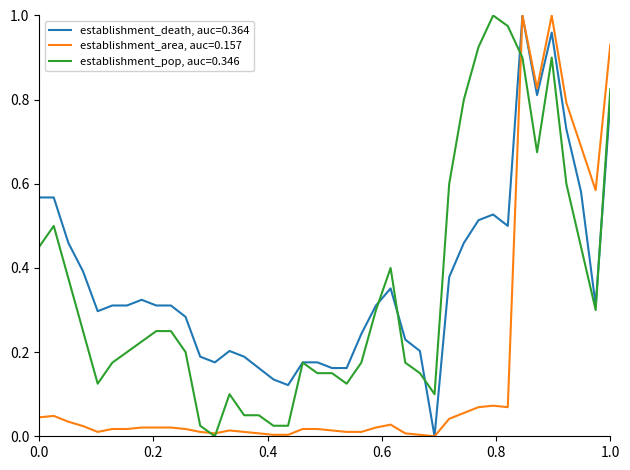

What are all the series names shown in the legend?

establishment_death, auc=0.364, establishment_area, auc=0.157, establishment_pop, auc=0.346